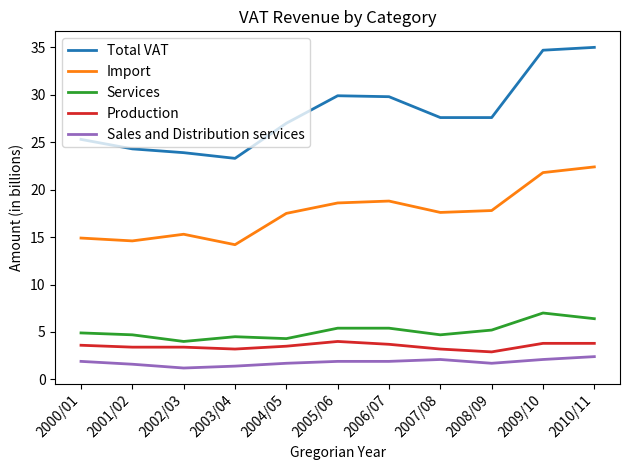

Which series has the widest spread of values?

Total VAT